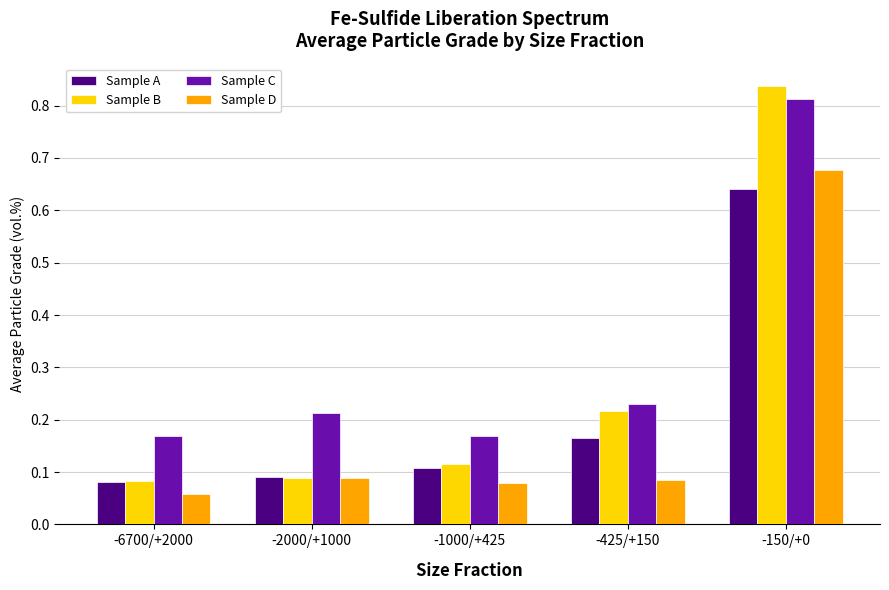

Are the bars grouped side by side (vs. stacked)?

Yes